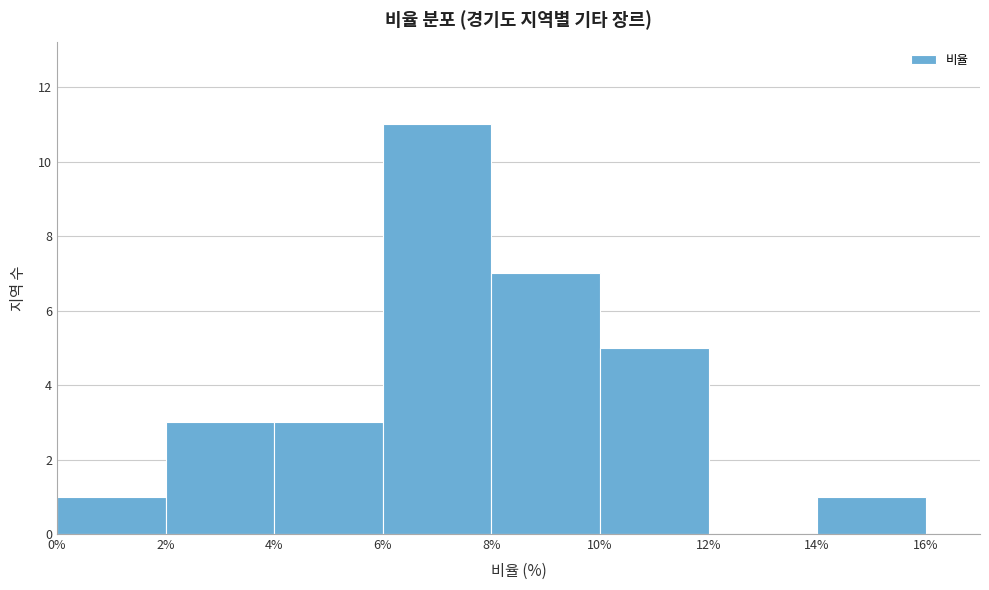

Reading left to right, list every bar in this chart as the range it spans on the x-axis followed by its height. The values are not printed on the chart, so give them approximately, as read against the axis.

0% to 2%: 1
2% to 4%: 3
4% to 6%: 3
6% to 8%: 11
8% to 10%: 7
10% to 12%: 5
12% to 14%: 0
14% to 16%: 1